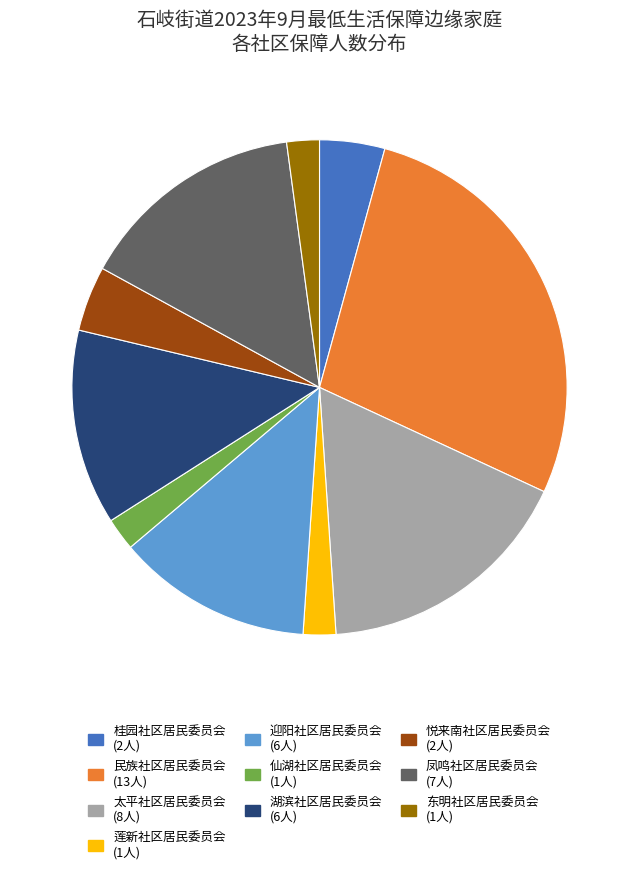

Is the sum of 湖滨社区居民委员会 and 凤鸣社区居民委员会 greater than half?

No